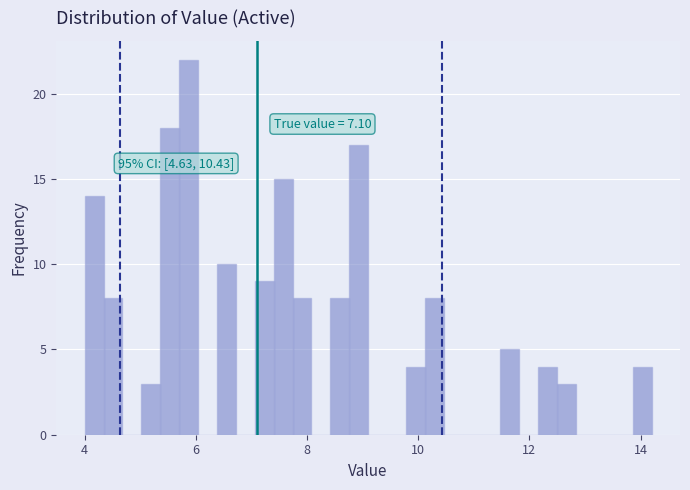

Read against the x-axis, roughly where is the centre of the tallest bar?

5.8